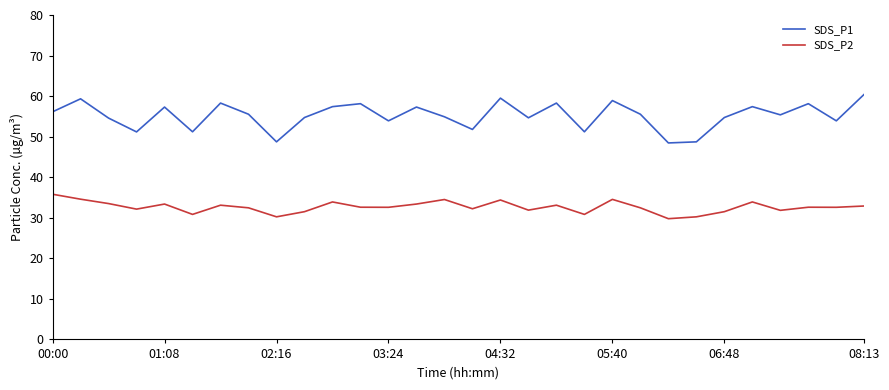

Which series has the largest total across all categories?

SDS_P1